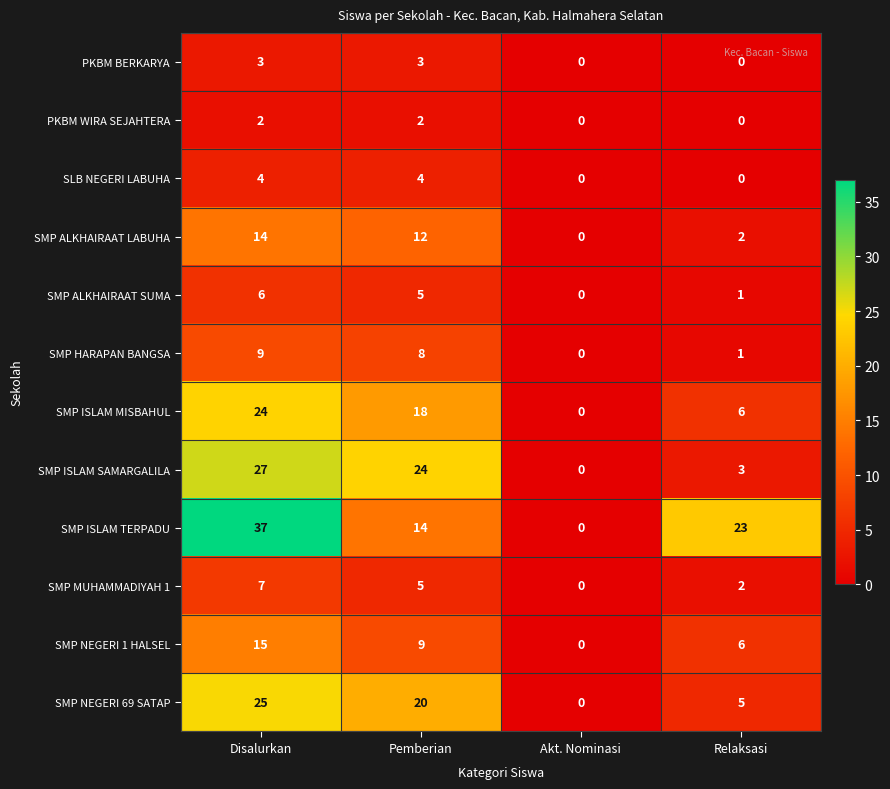

Which series has the largest range (max minus min)?

SMP ISLAM TERPADU